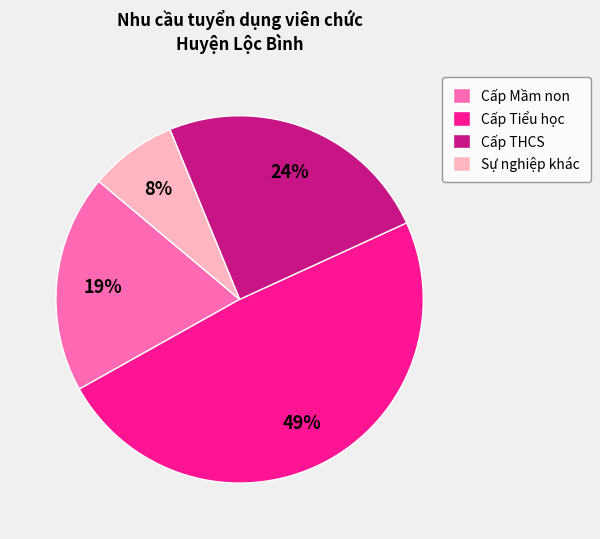

Is the sum of Cấp Tiểu học and Cấp THCS greater than half?

Yes